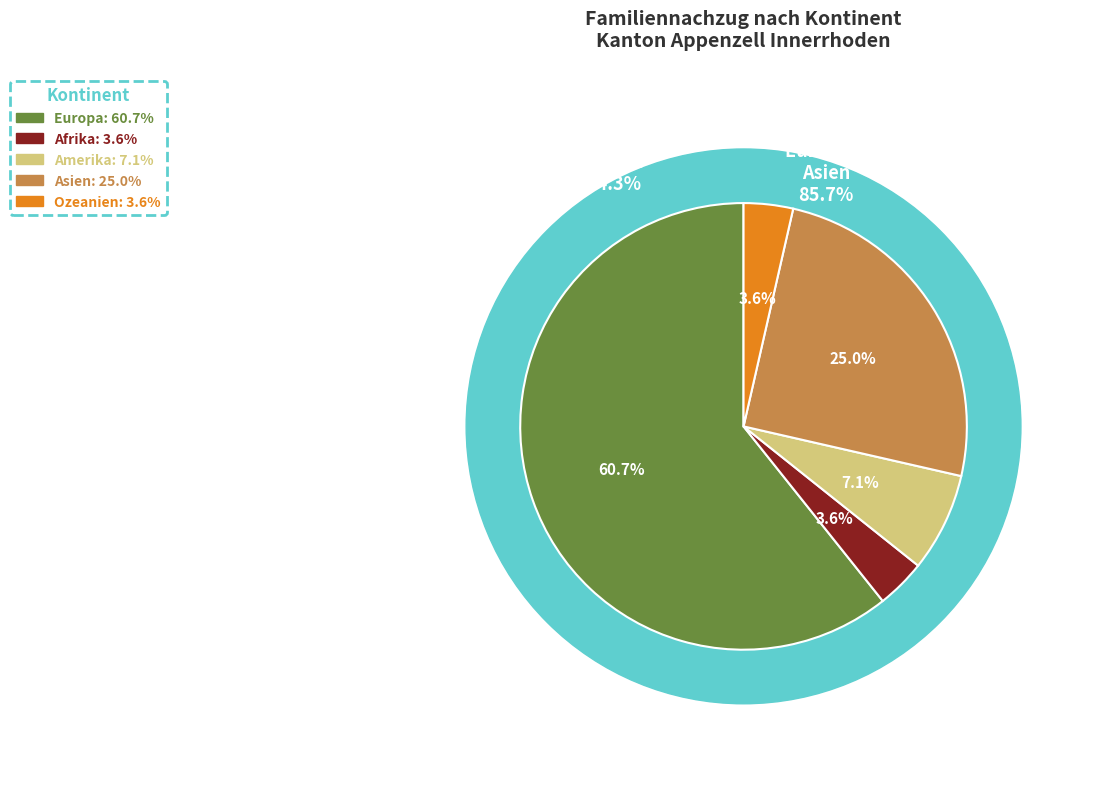

To the nearest percent, what is the average slice percentage?

20%